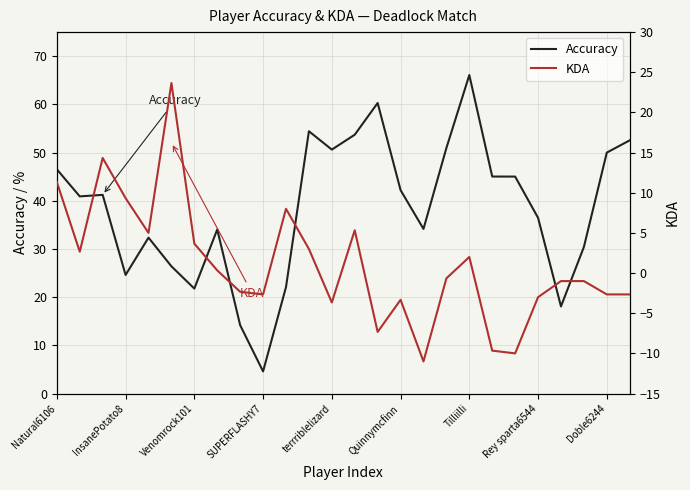

How many data points in KDA are above 0?

12